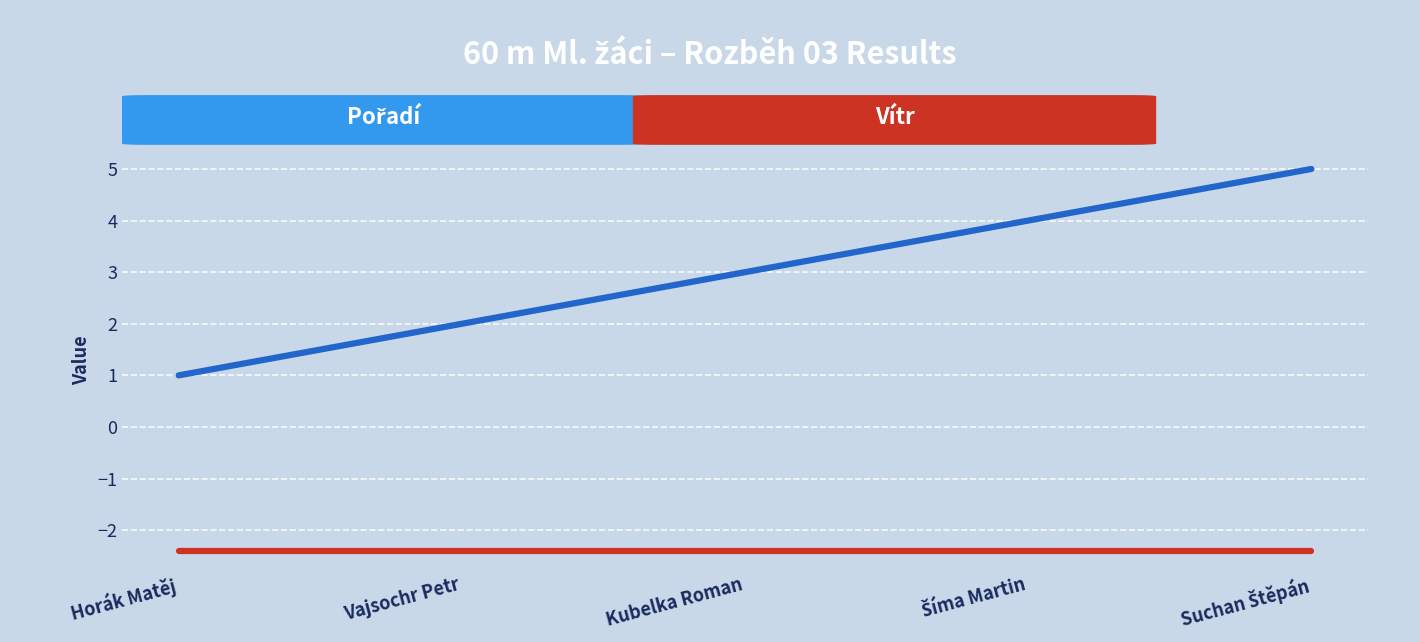

What is the greatest value displayed?

5.0